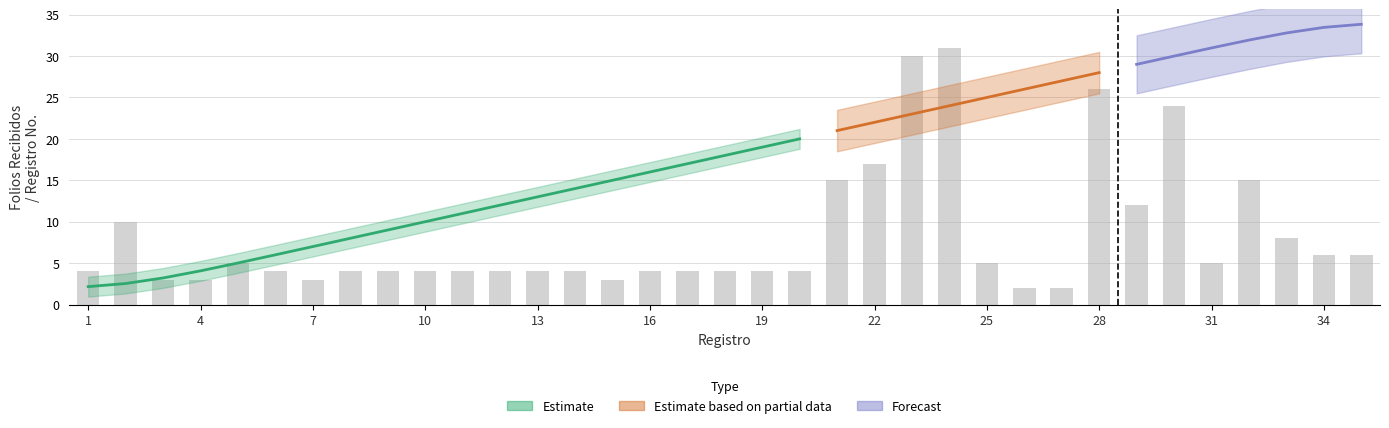

What is the minimum value shown in the chart?

2